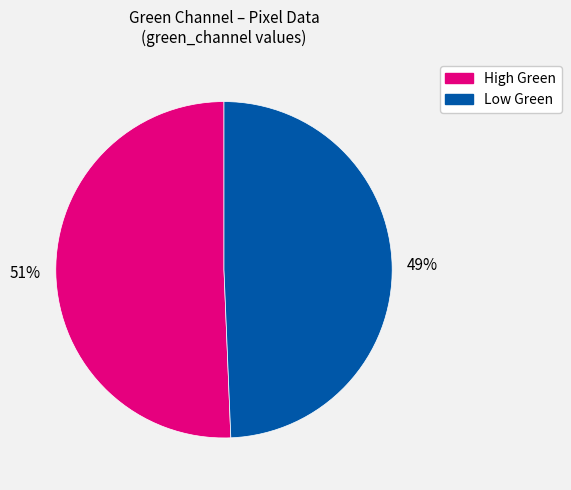

Does any single category account for the majority?

Yes